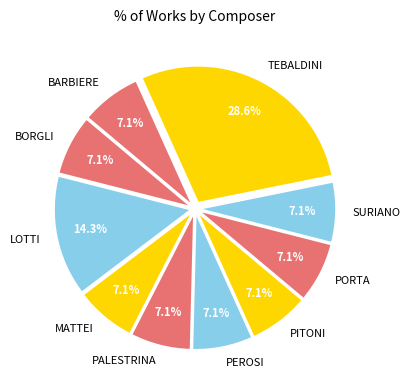

Count the number of slices in the pie.

10